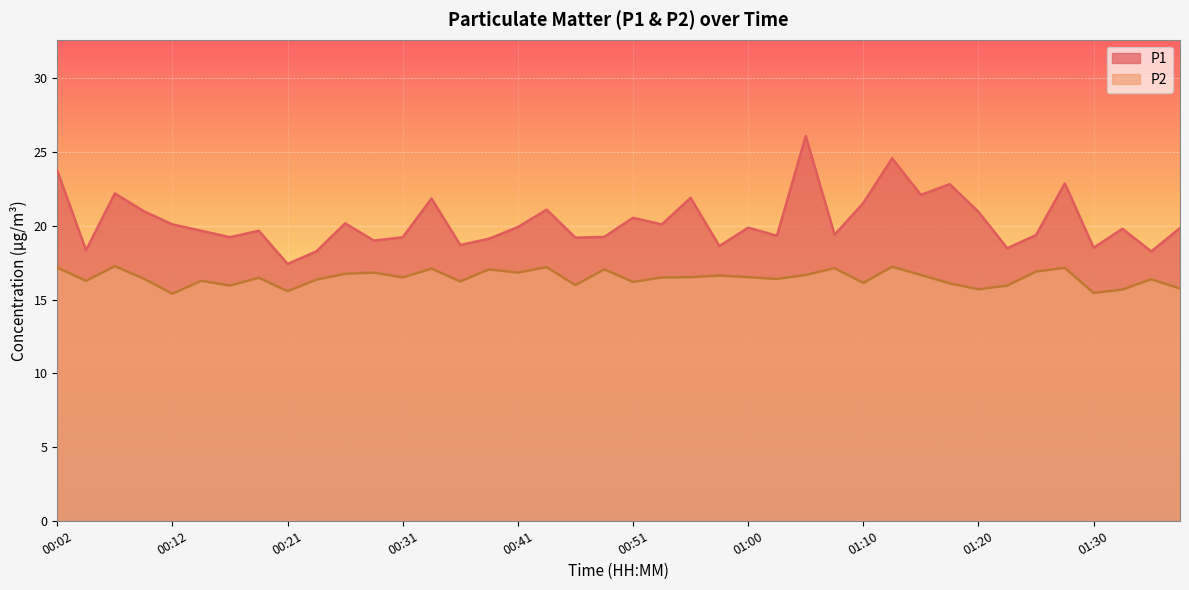

At which category does P2 reach its first local valley?

00:04